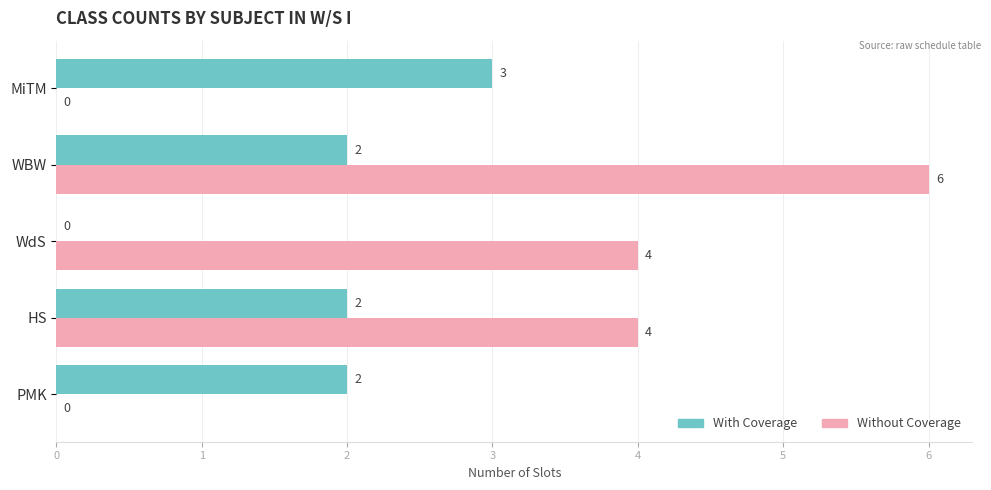

Is it true that With Coverage equals 2 at WBW?

True